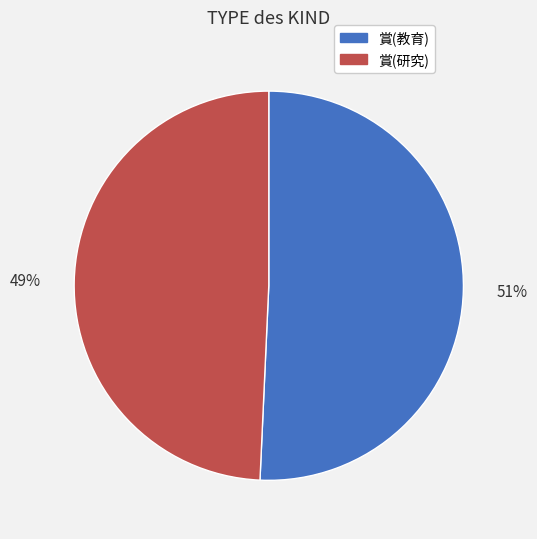

Which slice is the largest?

賞(教育)